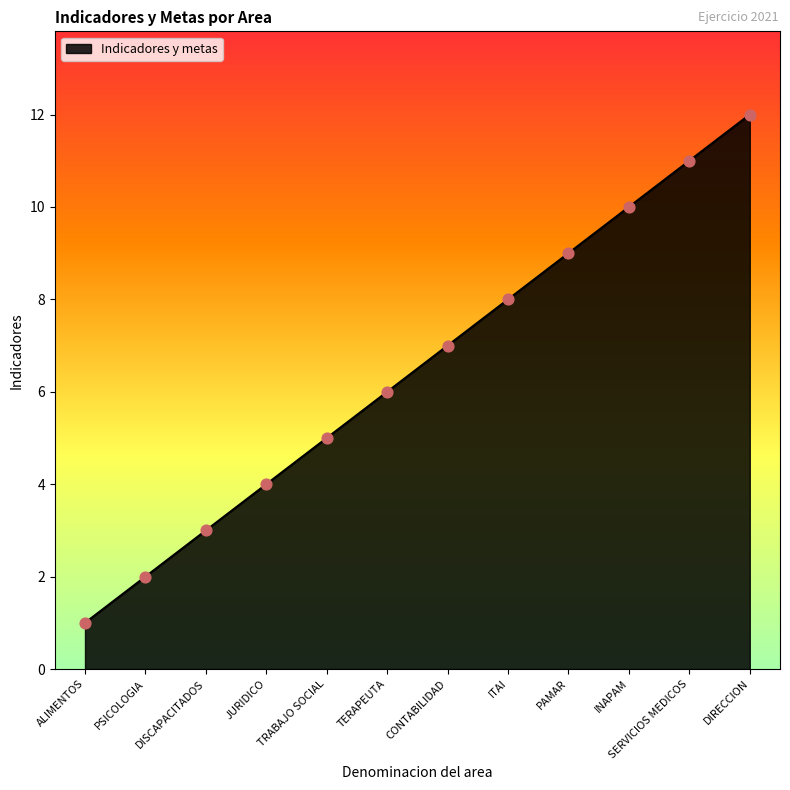

What is the ratio of the value at DISCAPACITADOS to the value at CONTABILIDAD?

0.4